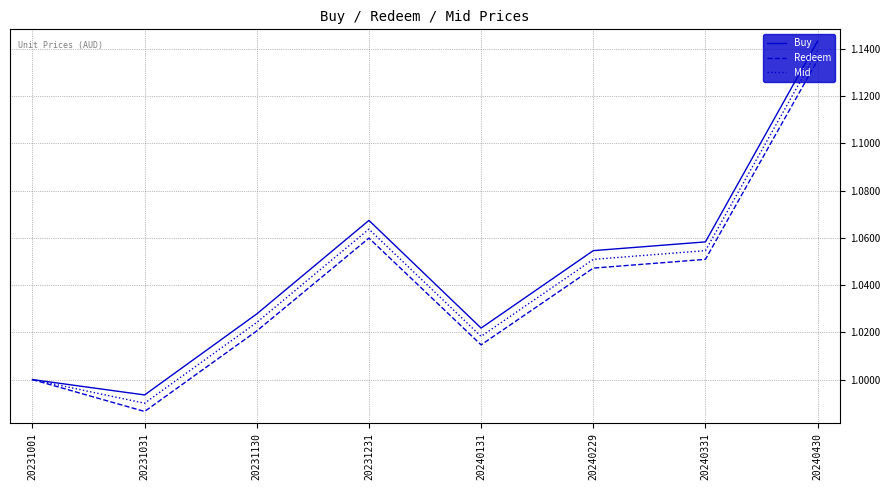

At which category does the chart reach its peak across all series?

20240430